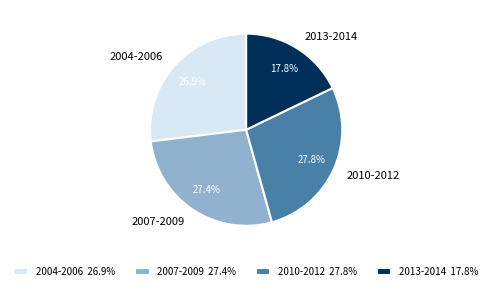

Combined, do 2007-2009 and 2010-2012 account for over 50%?

Yes